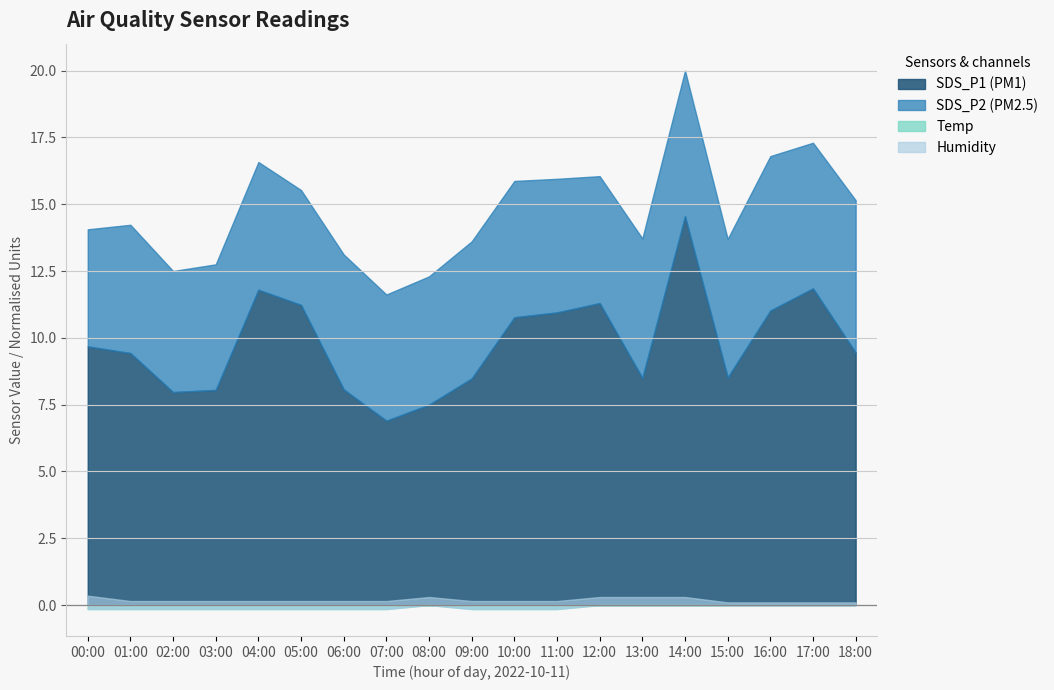

What is the label of the 2nd point from the right?

17:00